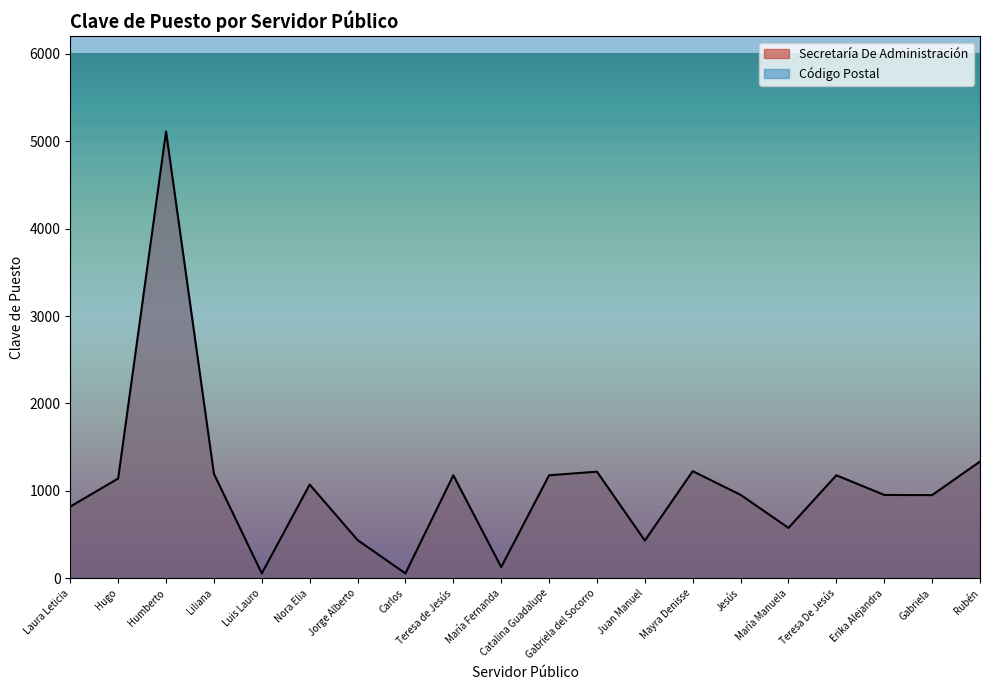

What is the difference between the values at Catalina Guadalupe and Hugo?

37